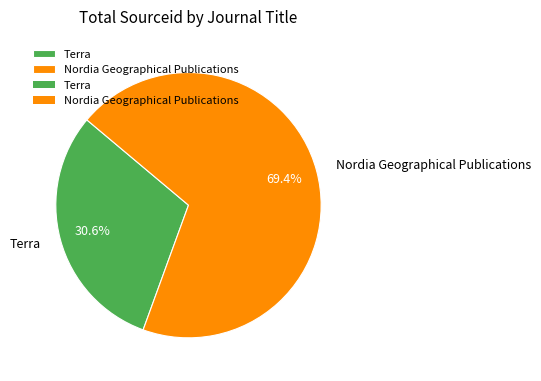

What percentage do Terra and Nordia Geographical Publications together represent?

100.0%